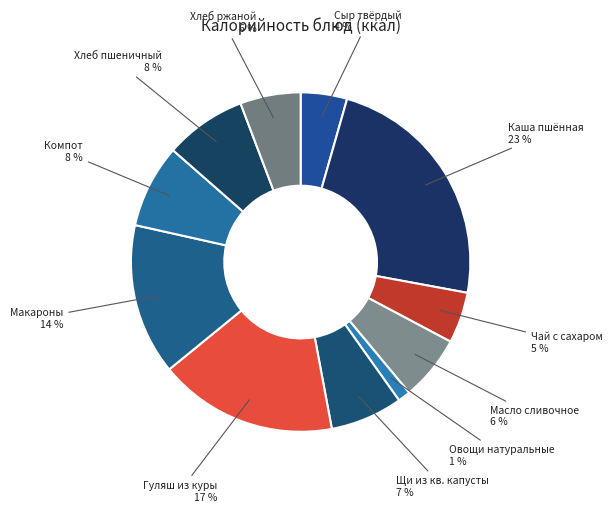

To the nearest percent, what is the difference between the largest and smallest slice percentages?

22%